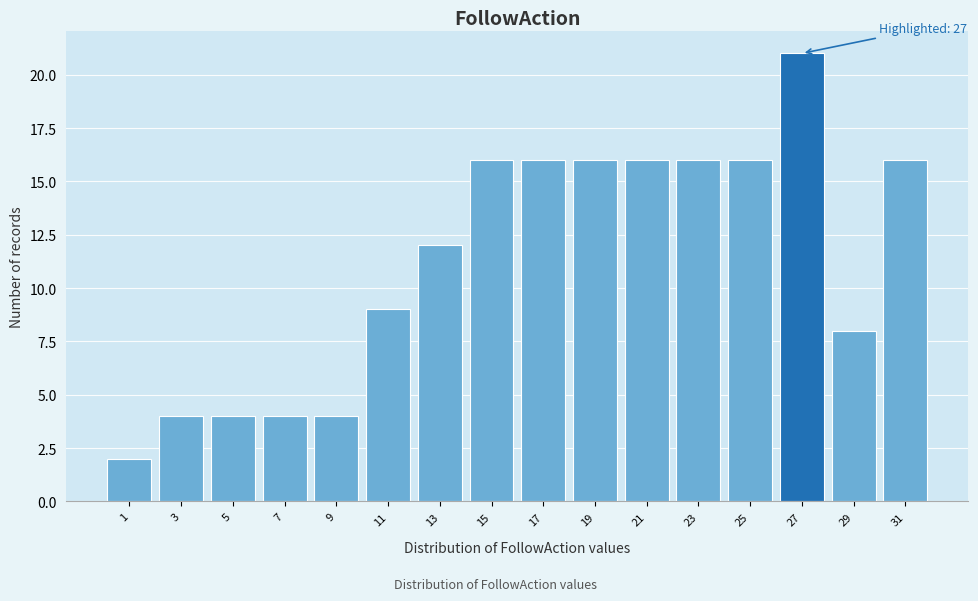

Over which range of the x-axis is the bar tallest?

26 to 28